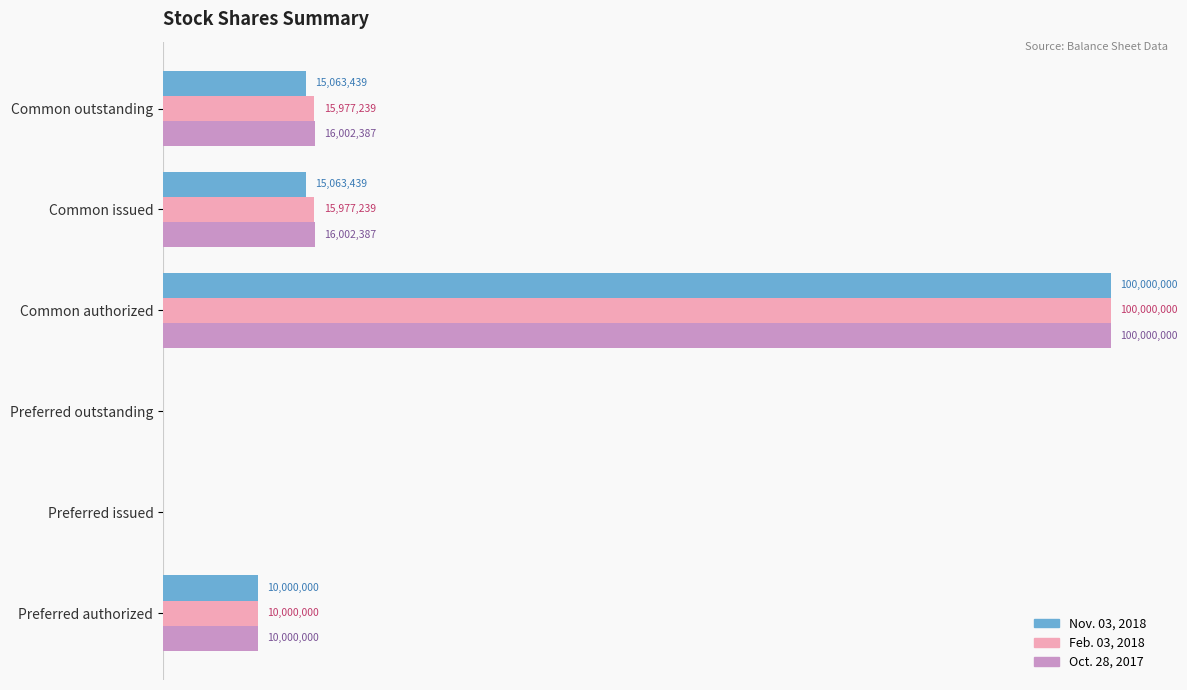

What is the maximum value for Nov. 03, 2018?

100000000